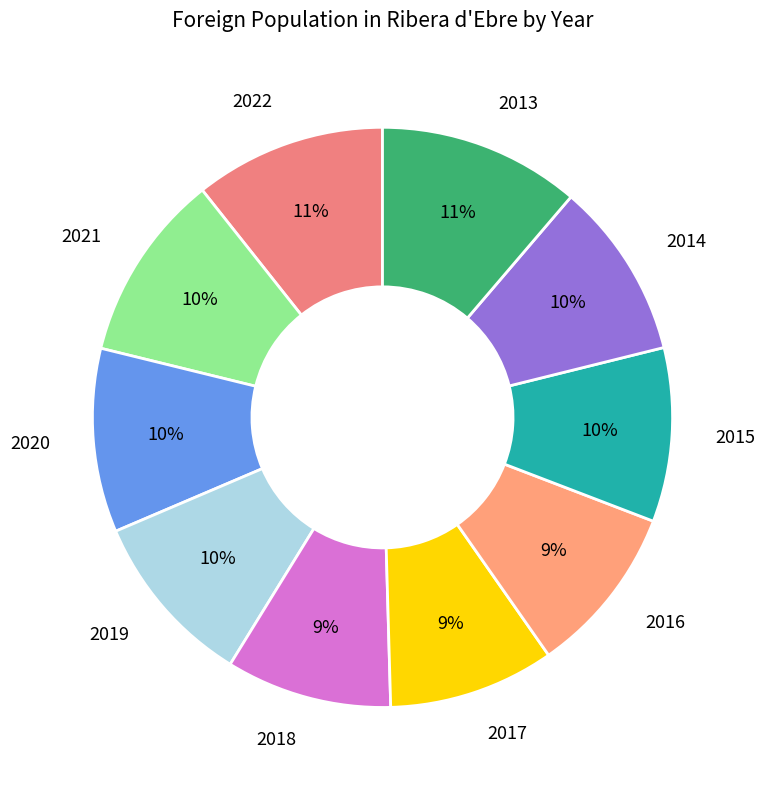

Is there any slice that represents more than half of the pie?

No